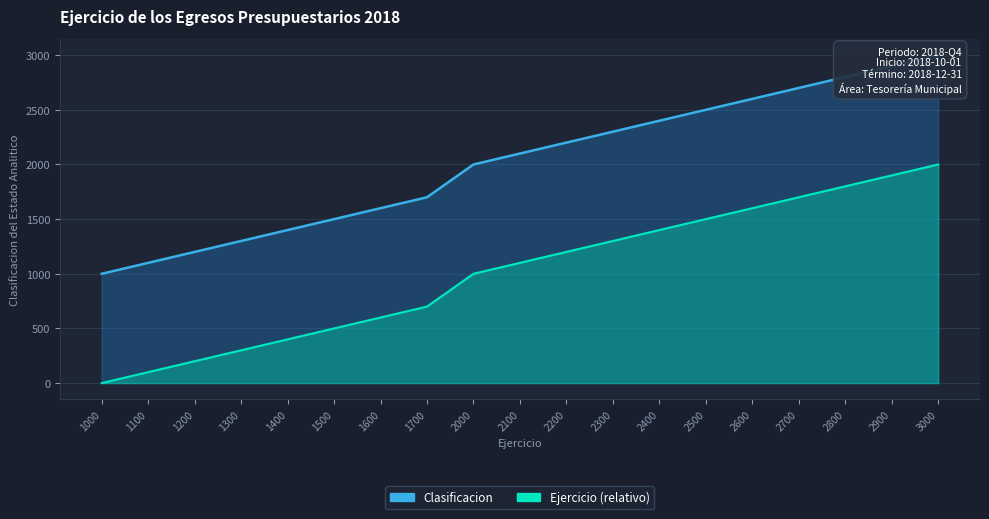

What is the difference between the second highest and minimum values?

1900